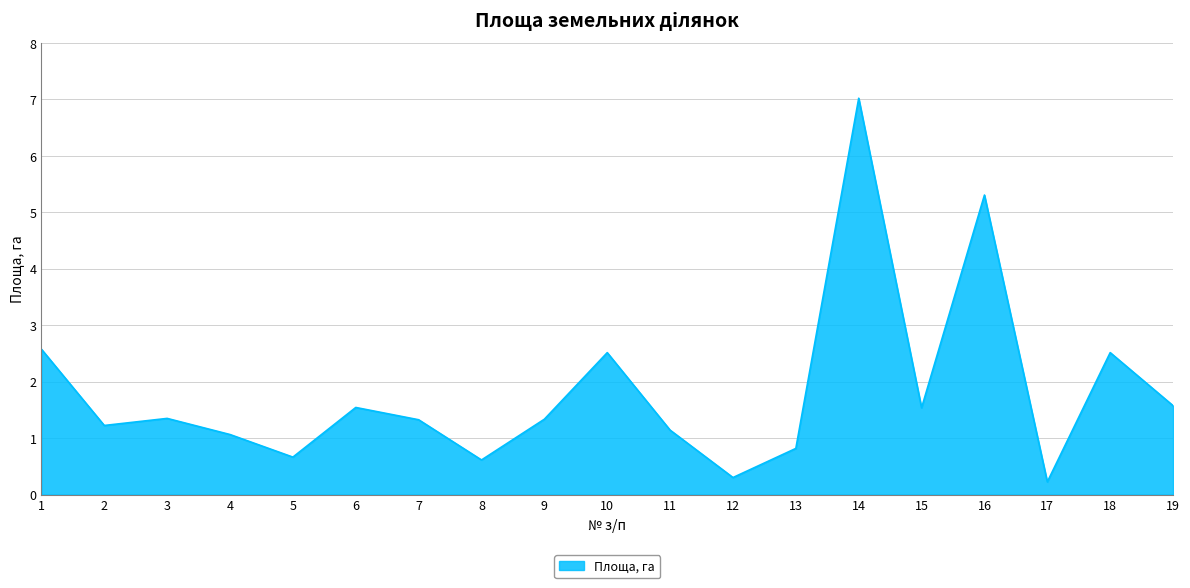

What is the average value?

1.8